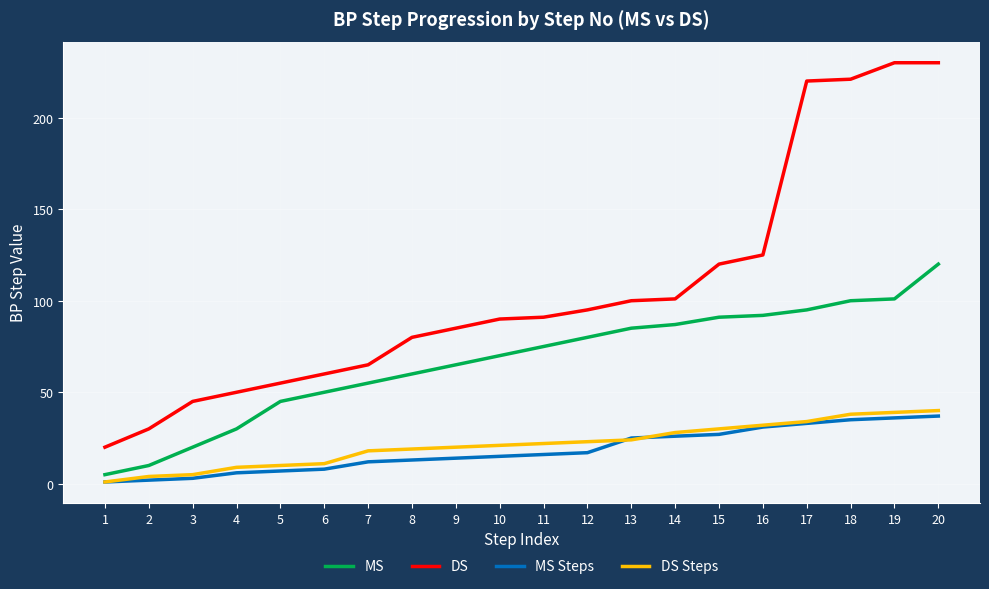

At which category is the sum across all series the highest?

20